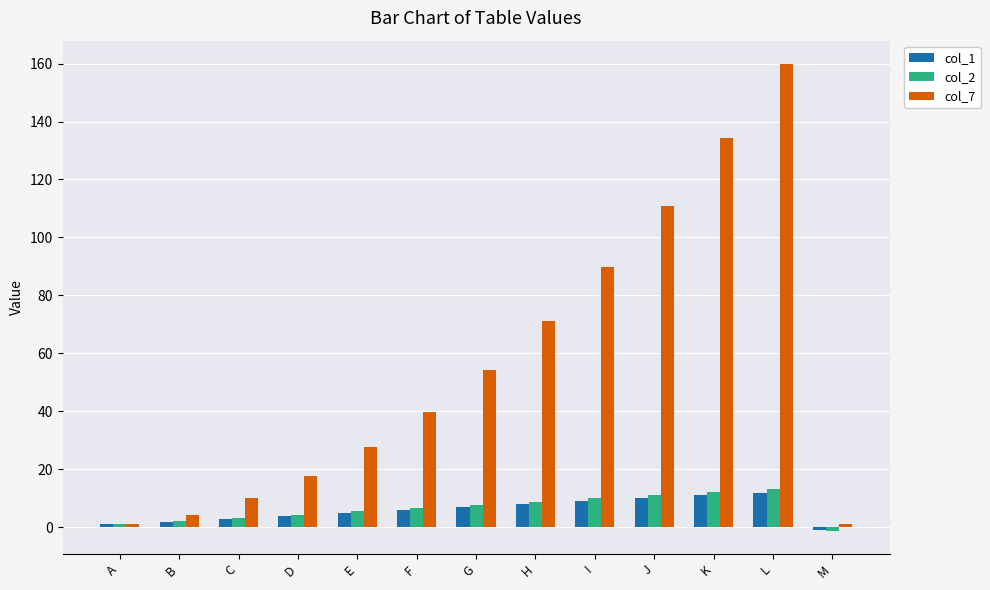

The value of col_7 at H is 107.5. True or false?

False